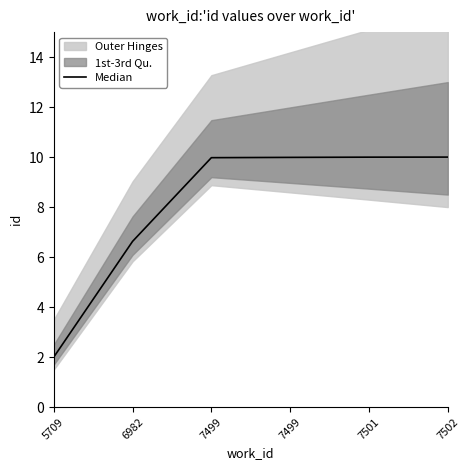

What is the difference between the values at 7499 and 5709?

8.0